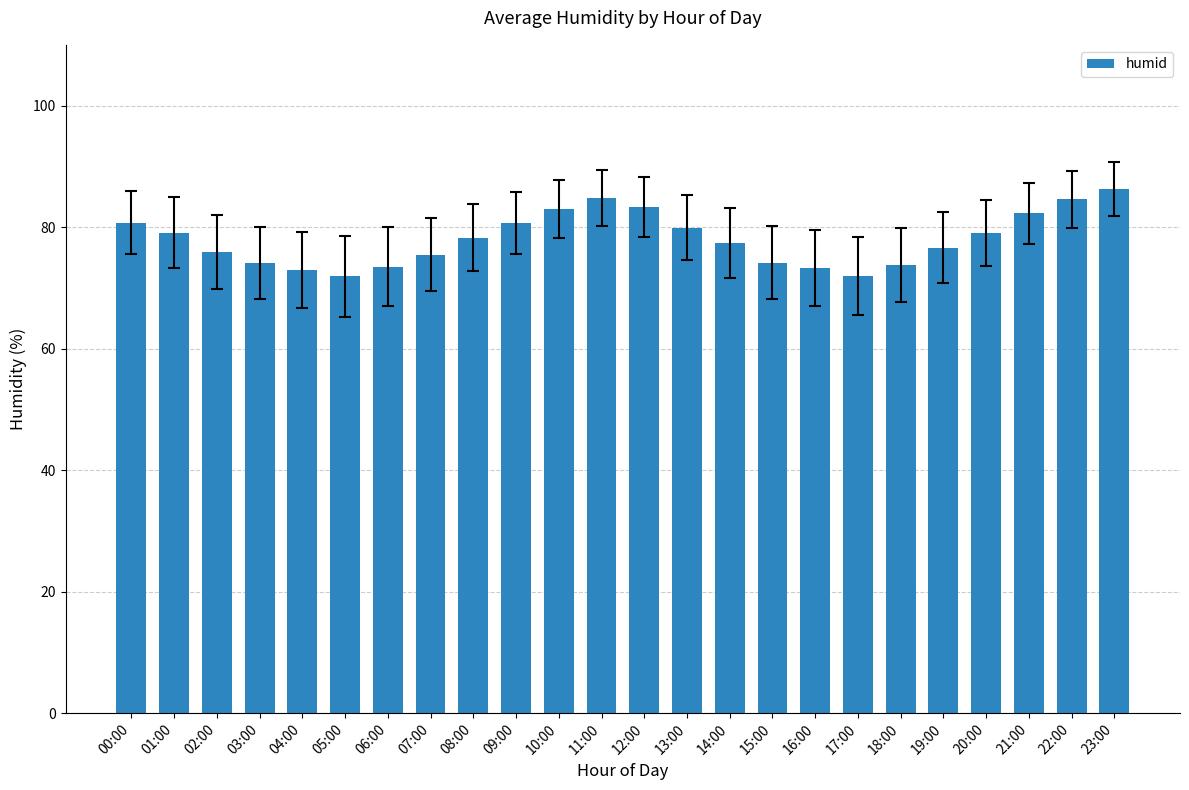

What is the difference between the maximum and minimum values?

14.4